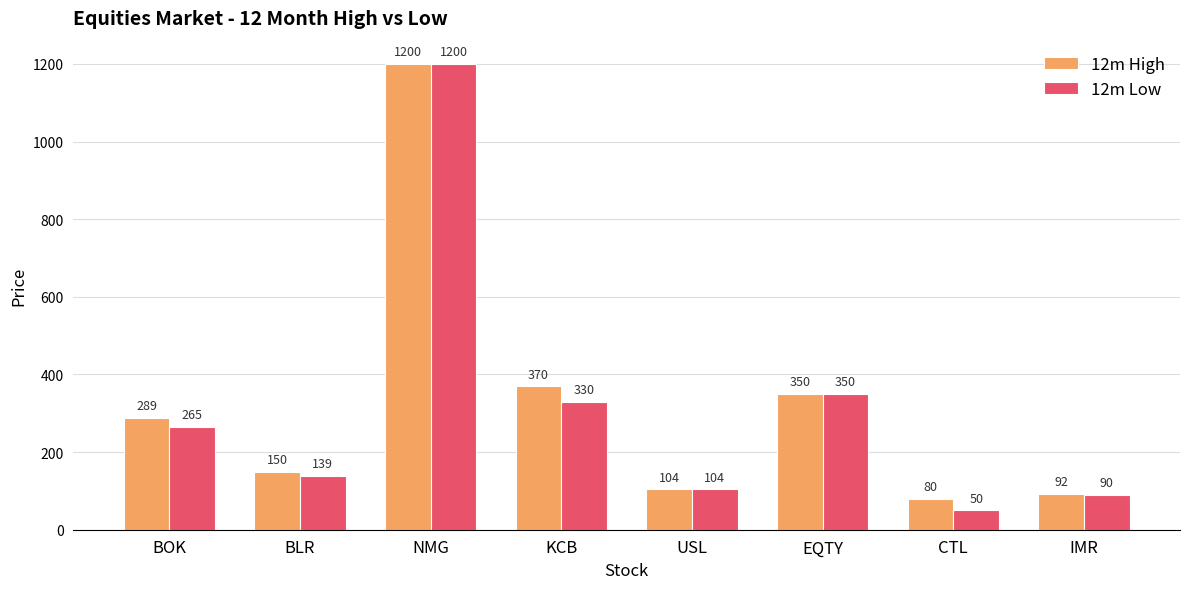

How many distinct data groups are displayed?

2